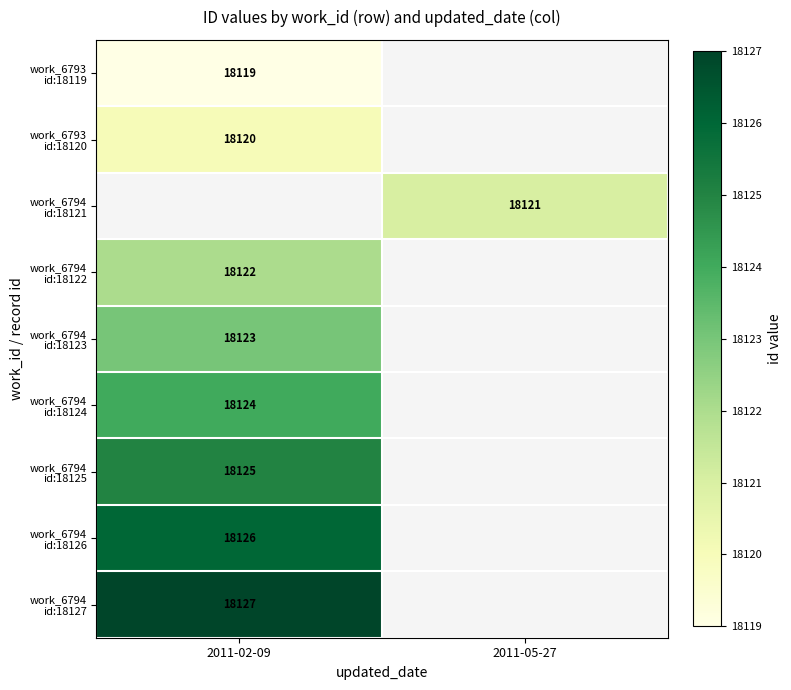

At which category is the sum across all series the highest?

2011-02-09